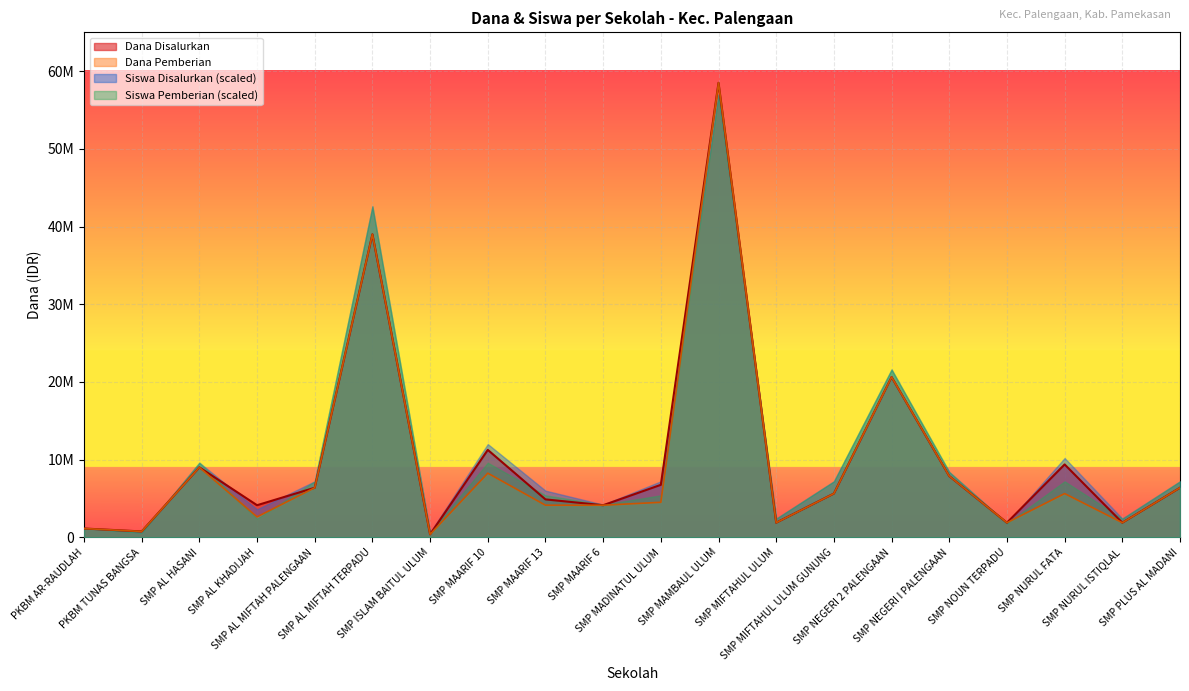

Is the value of Dana Disalurkan at SMP NEGERI I PALENGAAN greater than the value of Dana Pemberian at SMP NOUN TERPADU?

Yes